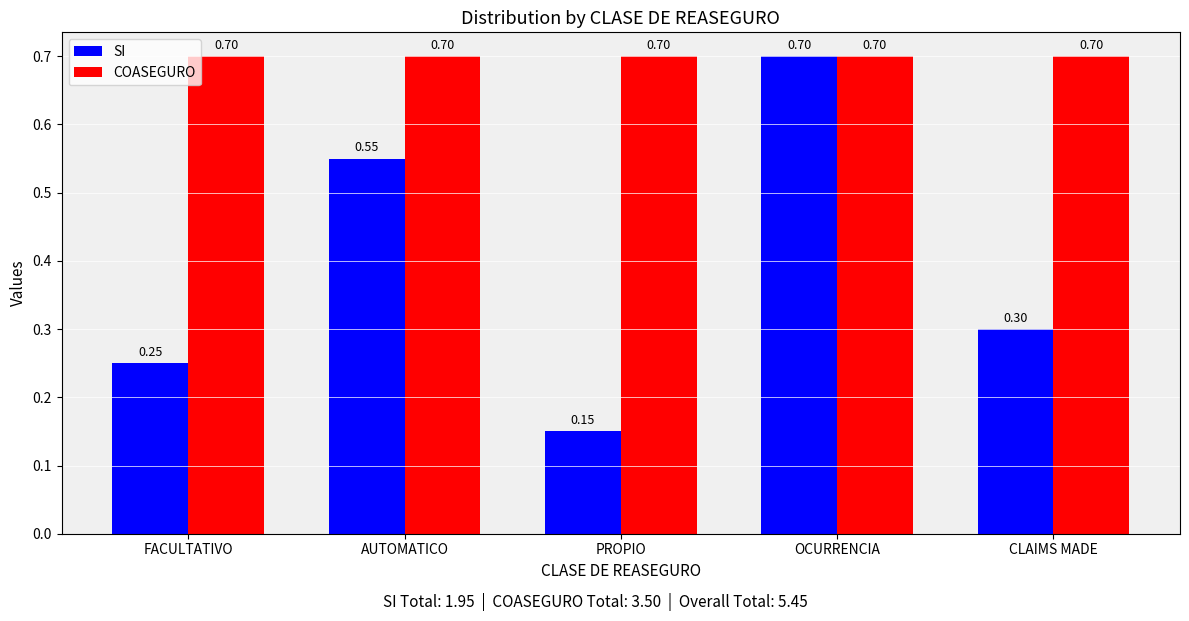

Which category has the highest value in the SI series?

OCURRENCIA